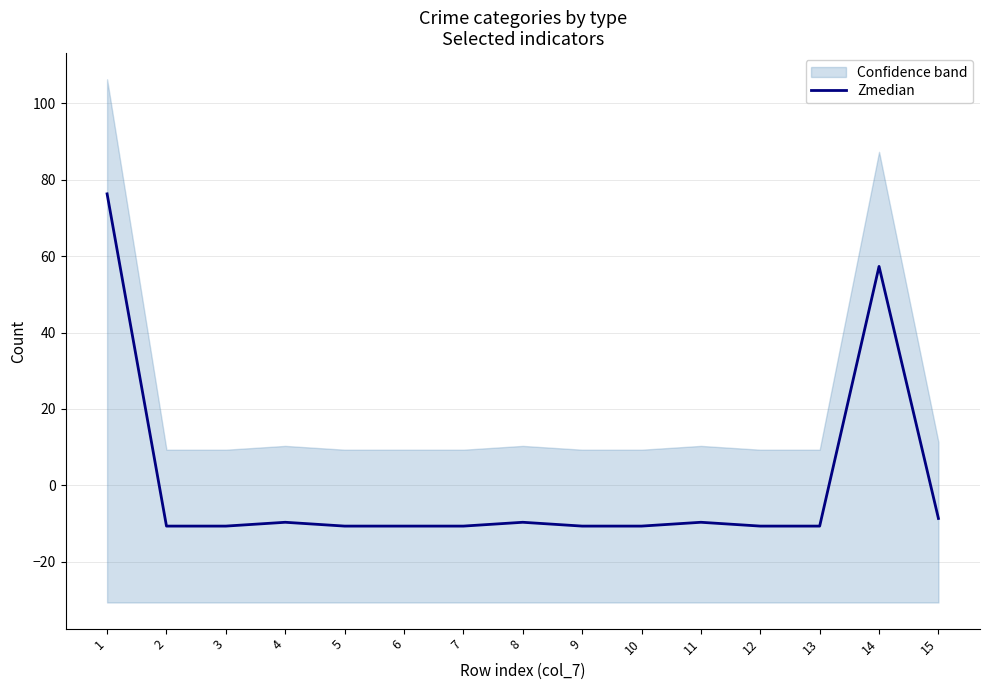

Count the number of categories in the chart.

15